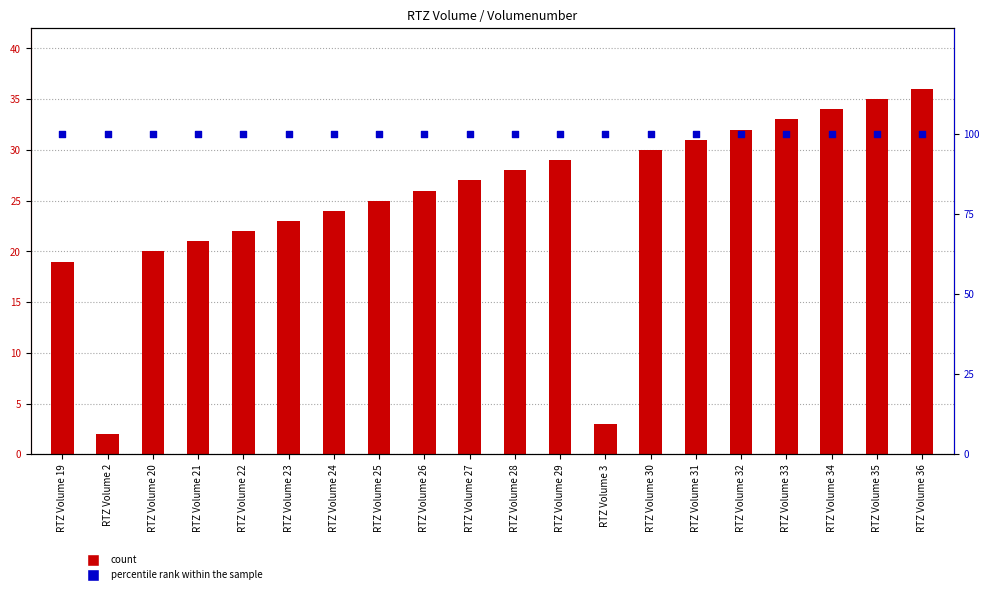

At how many categories does at least one series exceed 14?

20